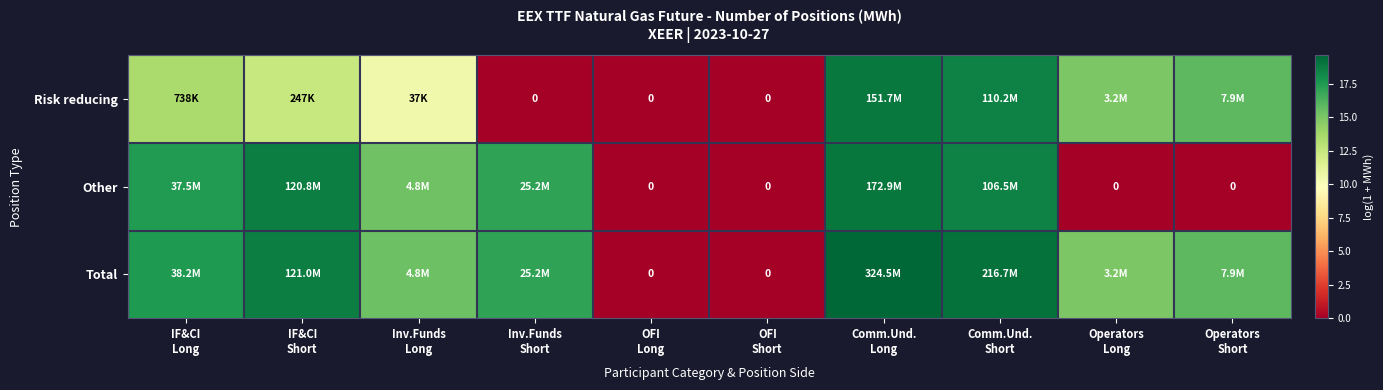

Which series has the largest range (max minus min)?

Total